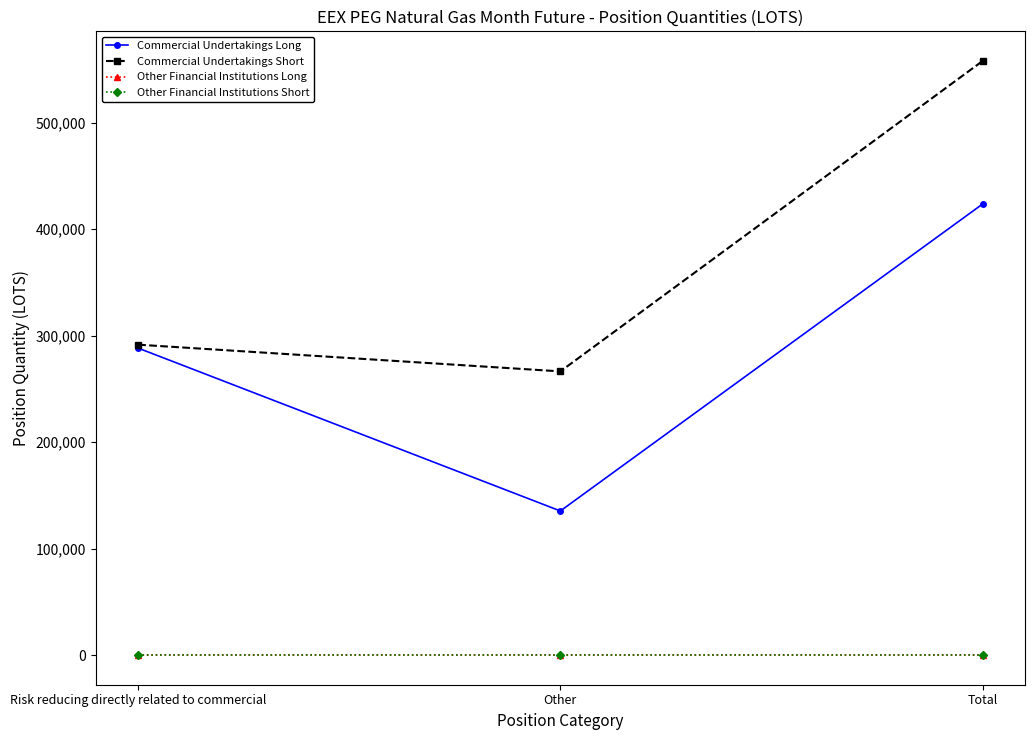

Which has a higher value, Total or Other?

Total